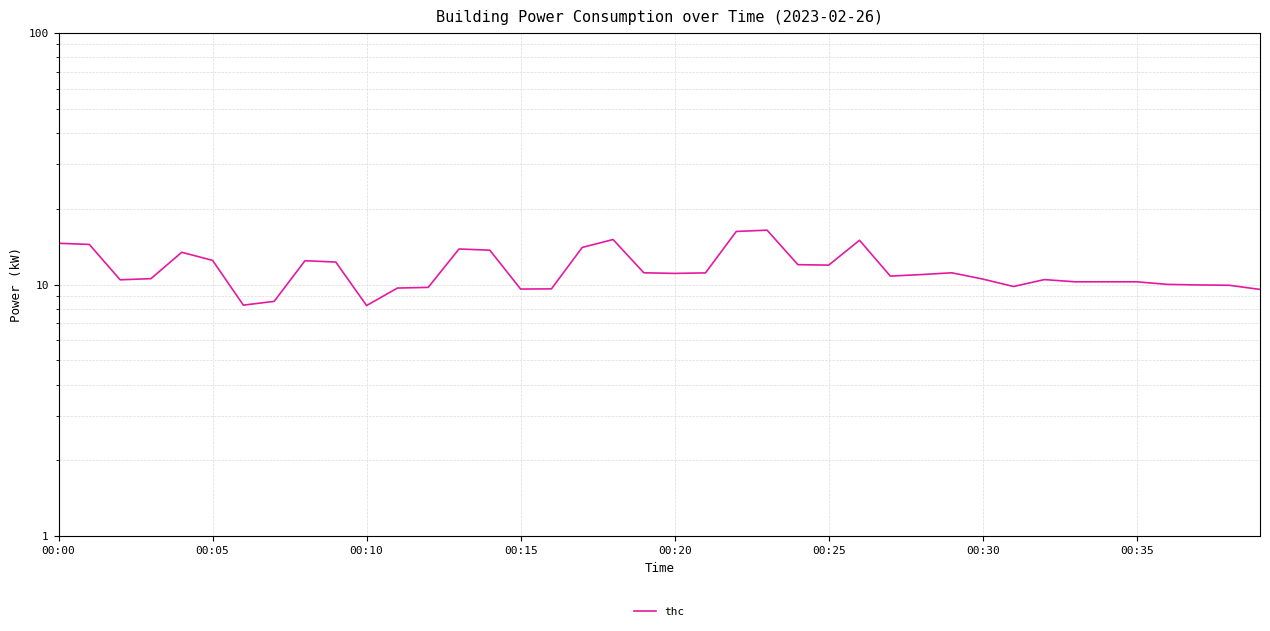

The value at 11 is 9.7. True or false?

True